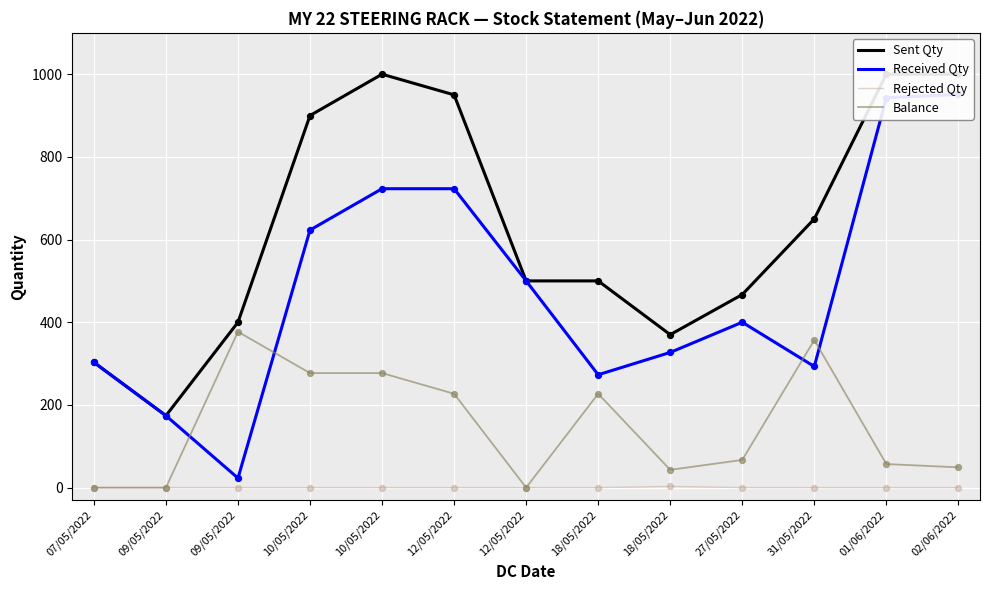

Which series contains the lowest Y value?

Rejected Qty